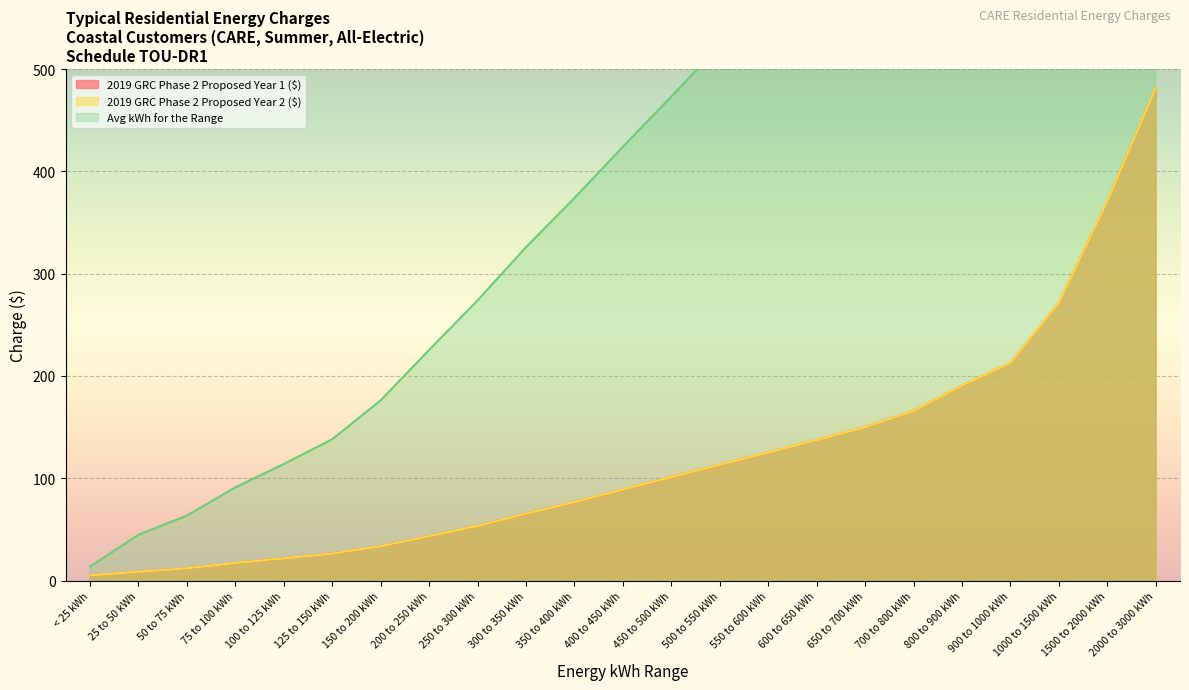

What is the approximate value of 2019 GRC Phase 2 Proposed Year 2 ($) at 1000 to 1500 kWh?

271.5